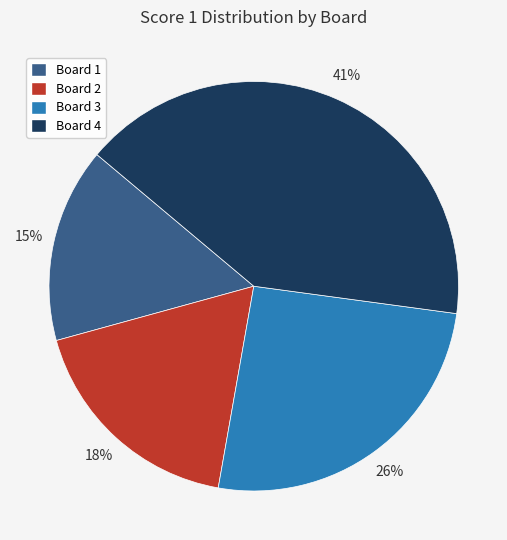

How many slices are in this pie chart?

4